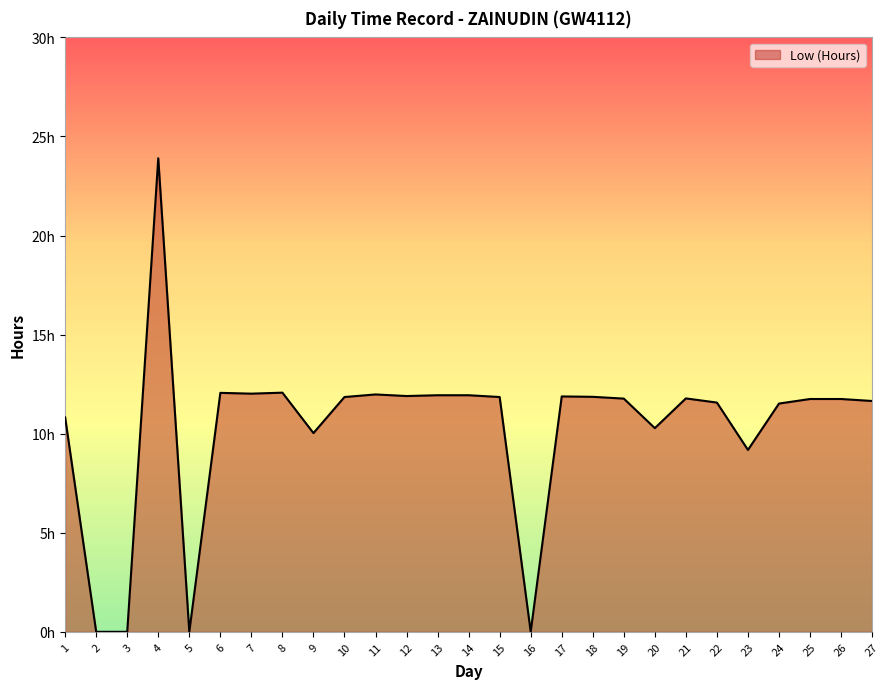

Reading right to left, what are all the values shown in this chart?

27=11.7	26=11.8	25=11.8	24=11.5	23=9.2	22=11.6	21=11.8	20=10.3	19=11.8	18=11.9	17=11.9	16=0.0	15=11.8	14=11.9	13=11.9	12=11.9	11=12.0	10=11.8	9=10.0	8=12.1	7=12.0	6=12.1	5=0.0	4=23.9	3=0.0	2=0.0	1=10.8